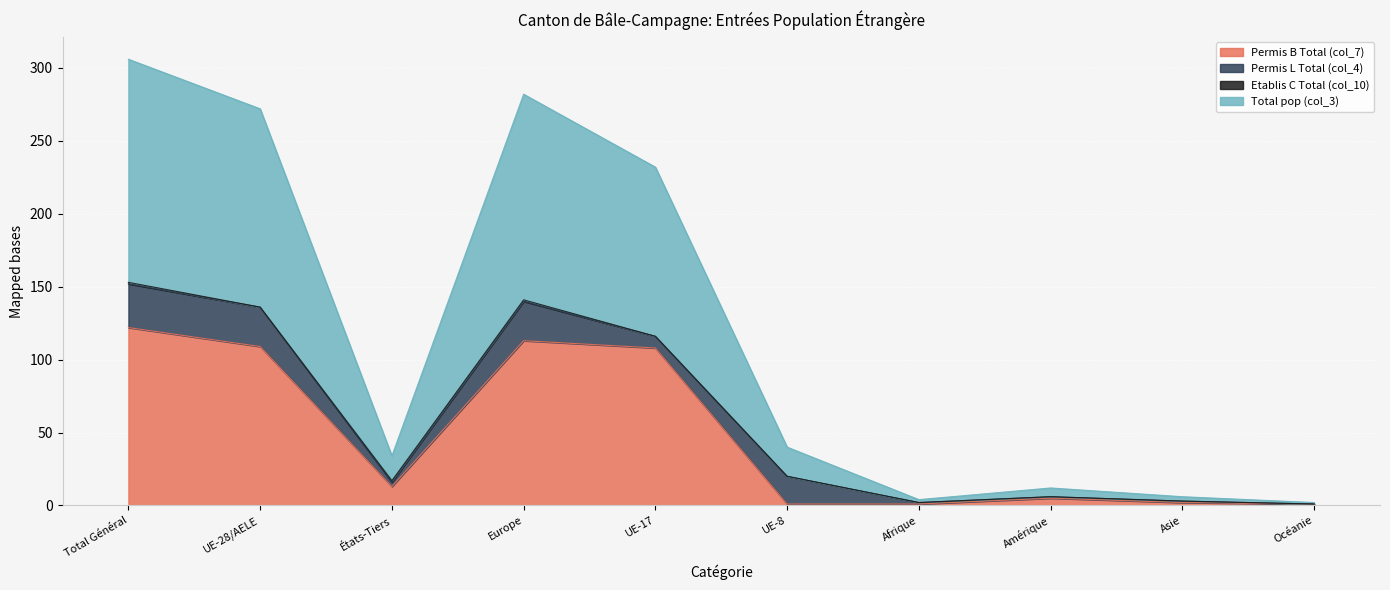

The value of Total pop (col_3) at UE-17 is 116. True or false?

True